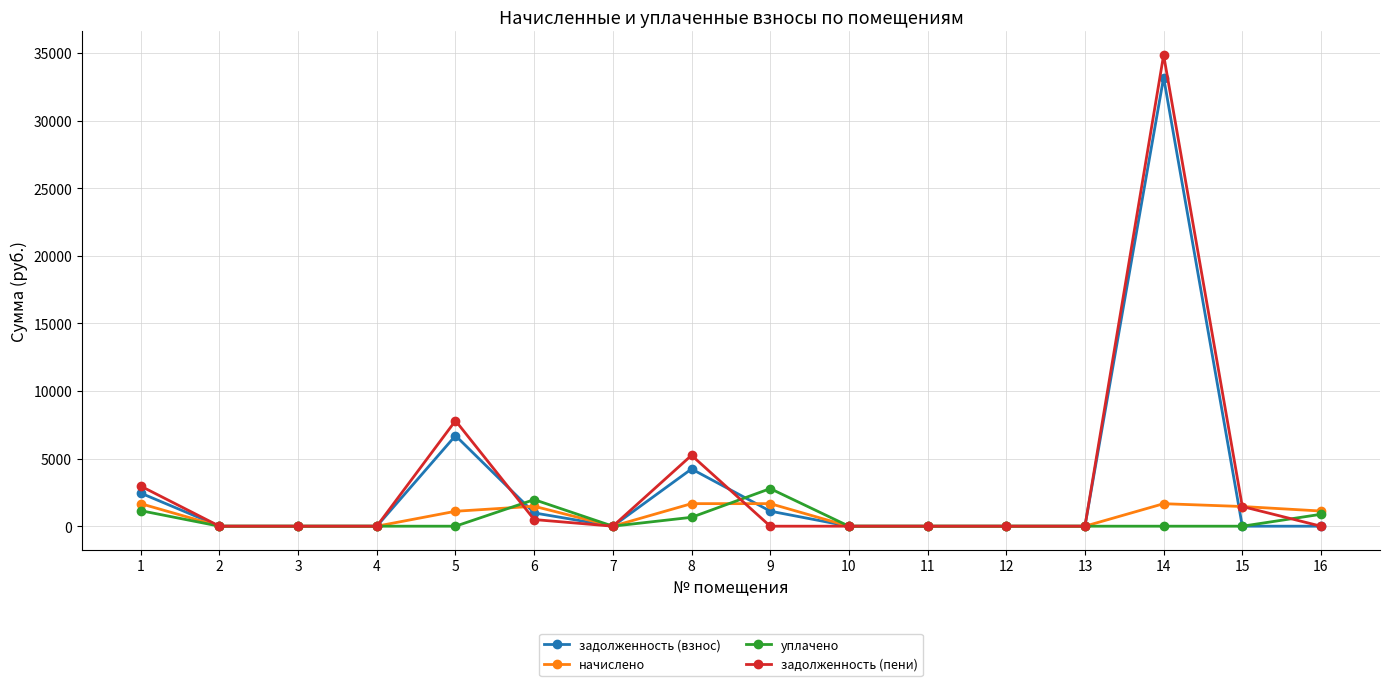

The уплачено series shows 0.0 at 5. True or false?

True